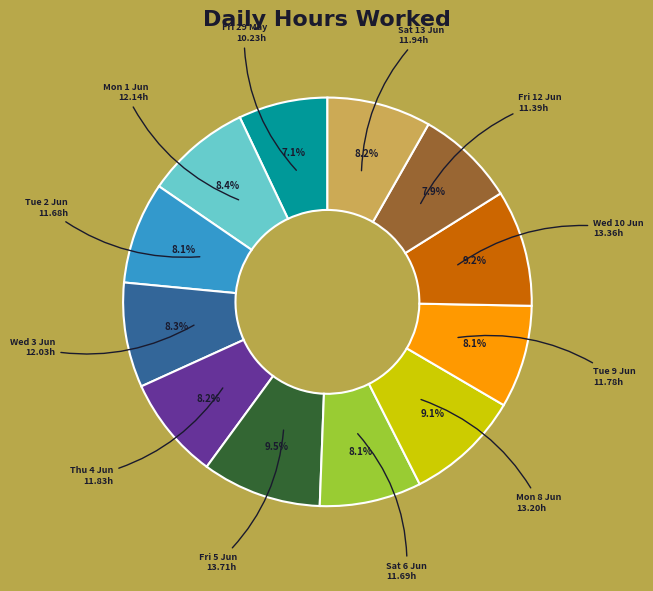

Is there a majority slice in this chart?

No